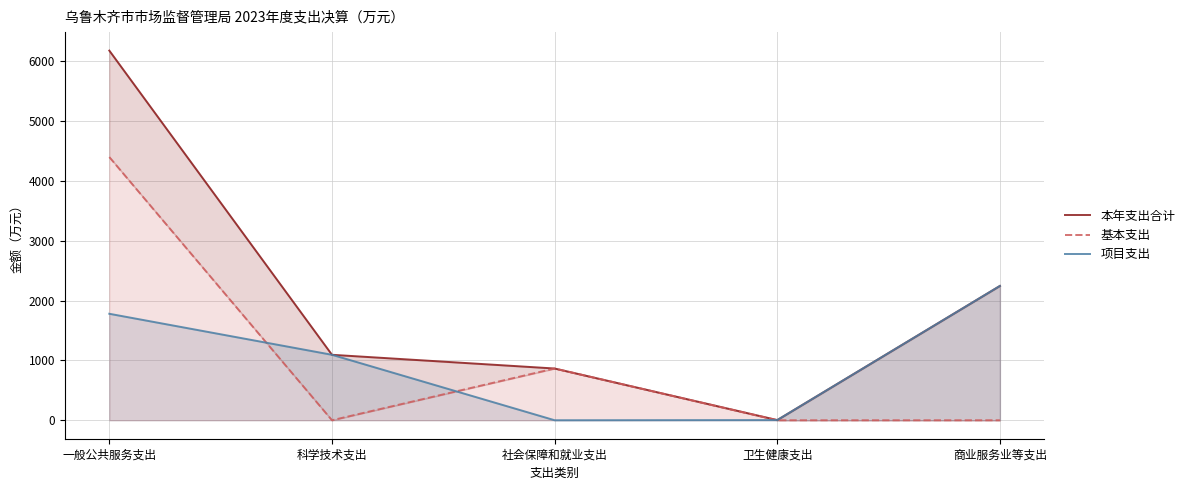

At which label does 基本支出 reach its minimum?

科学技术支出